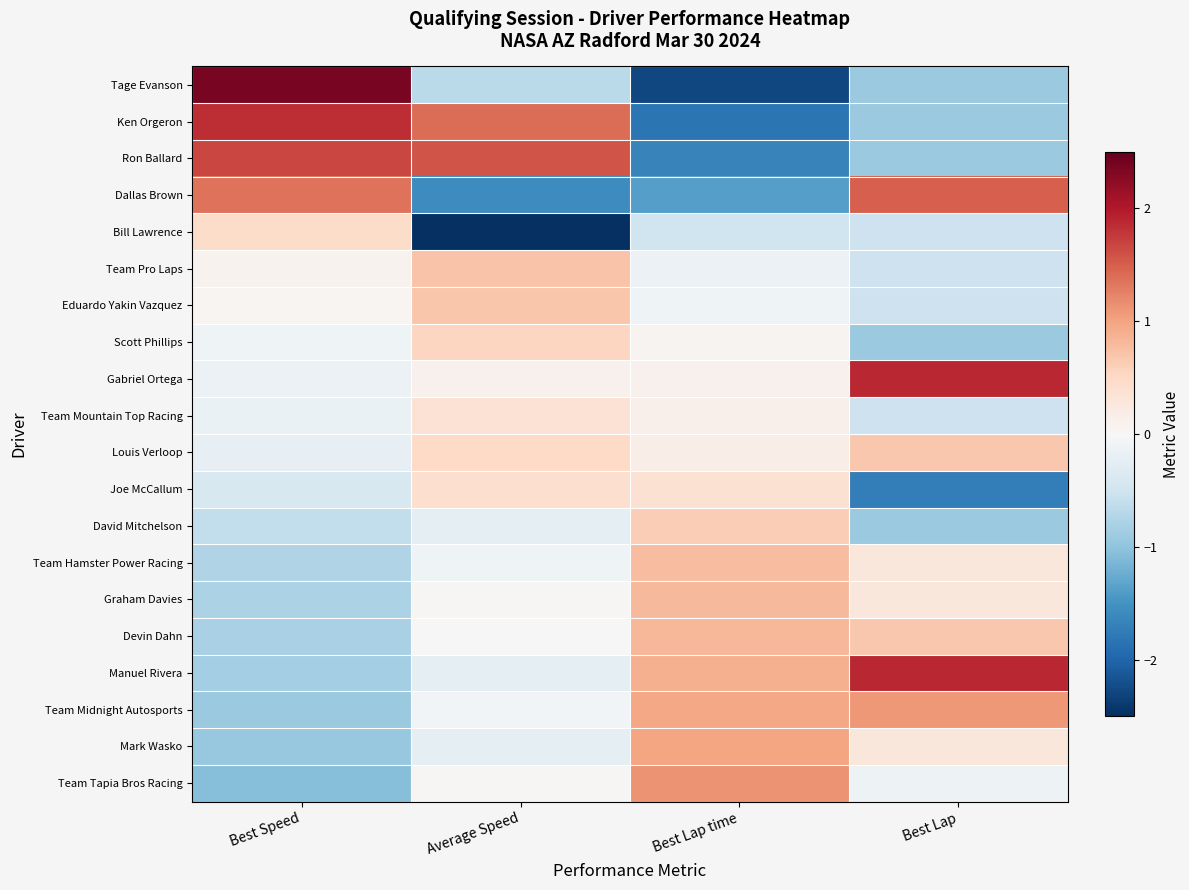

What is the spread (max minus min) of values at Best Lap?

3.6